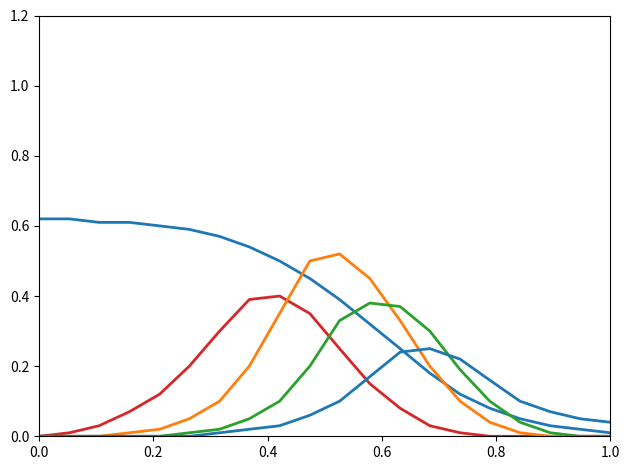

Reading left to right, extract all data points from this chart.

col_1_density_0: 0.6	0.6	0.6	0.6	0.6	0.6	0.6	0.5	0.5	0.5	0.4	0.3	0.2	0.2	0.1	0.1	0.1	0.0	0.0	0.0
col_1_density_1: 0.0	0.0	0.0	0.1	0.1	0.2	0.3	0.4	0.4	0.3	0.2	0.1	0.1	0.0	0.0	0.0	0.0	0.0	0.0	0.0
col_1_density_2: 0.0	0.0	0.0	0.0	0.0	0.1	0.1	0.2	0.3	0.5	0.5	0.5	0.3	0.2	0.1	0.0	0.0	0.0	0.0	0.0
col_1_density_3: 0.0	0.0	0.0	0.0	0.0	0.0	0.0	0.1	0.1	0.2	0.3	0.4	0.4	0.3	0.2	0.1	0.0	0.0	0.0	0.0
col_1_density_4: 0.0	0.0	0.0	0.0	0.0	0.0	0.0	0.0	0.0	0.1	0.1	0.2	0.2	0.2	0.2	0.2	0.1	0.1	0.1	0.0